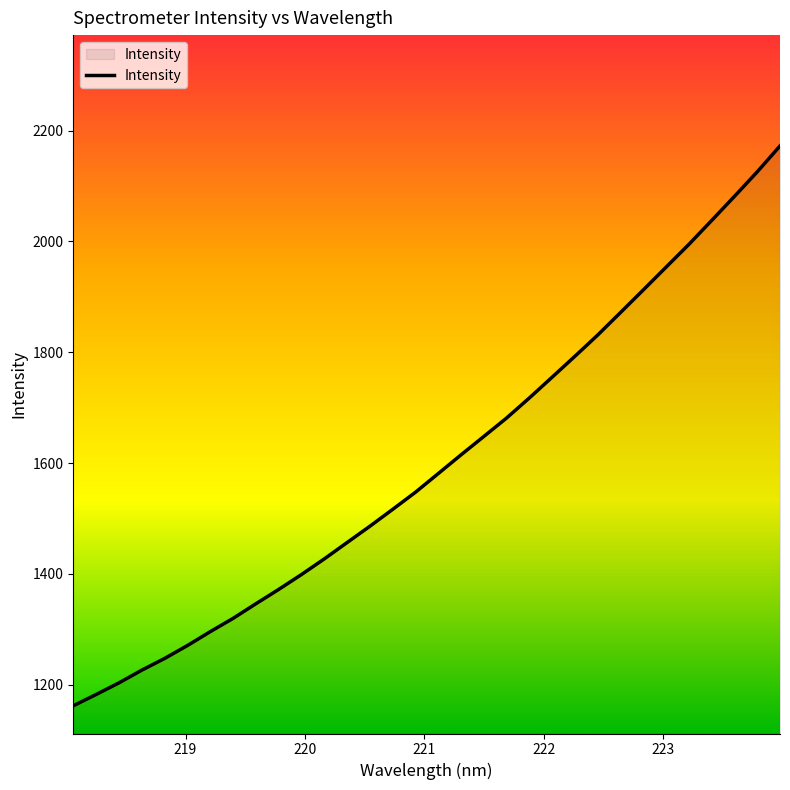

What is the difference between the maximum and minimum values?

1010.1